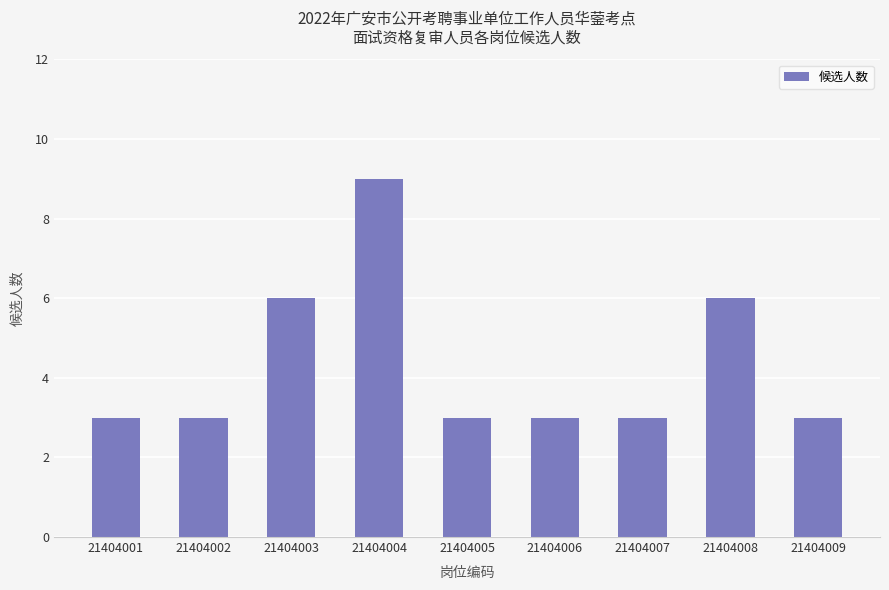

Read the value at 21404006.

3